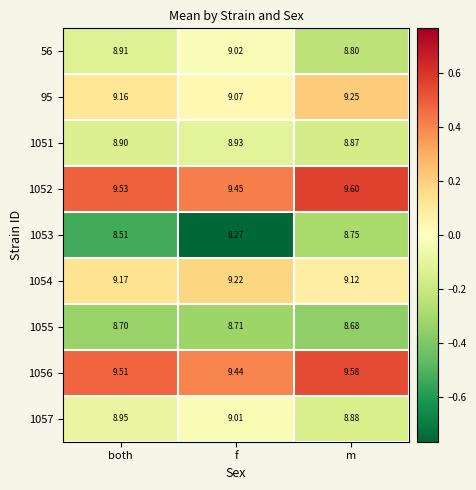

What is the minimum value shown in the chart?

8.3